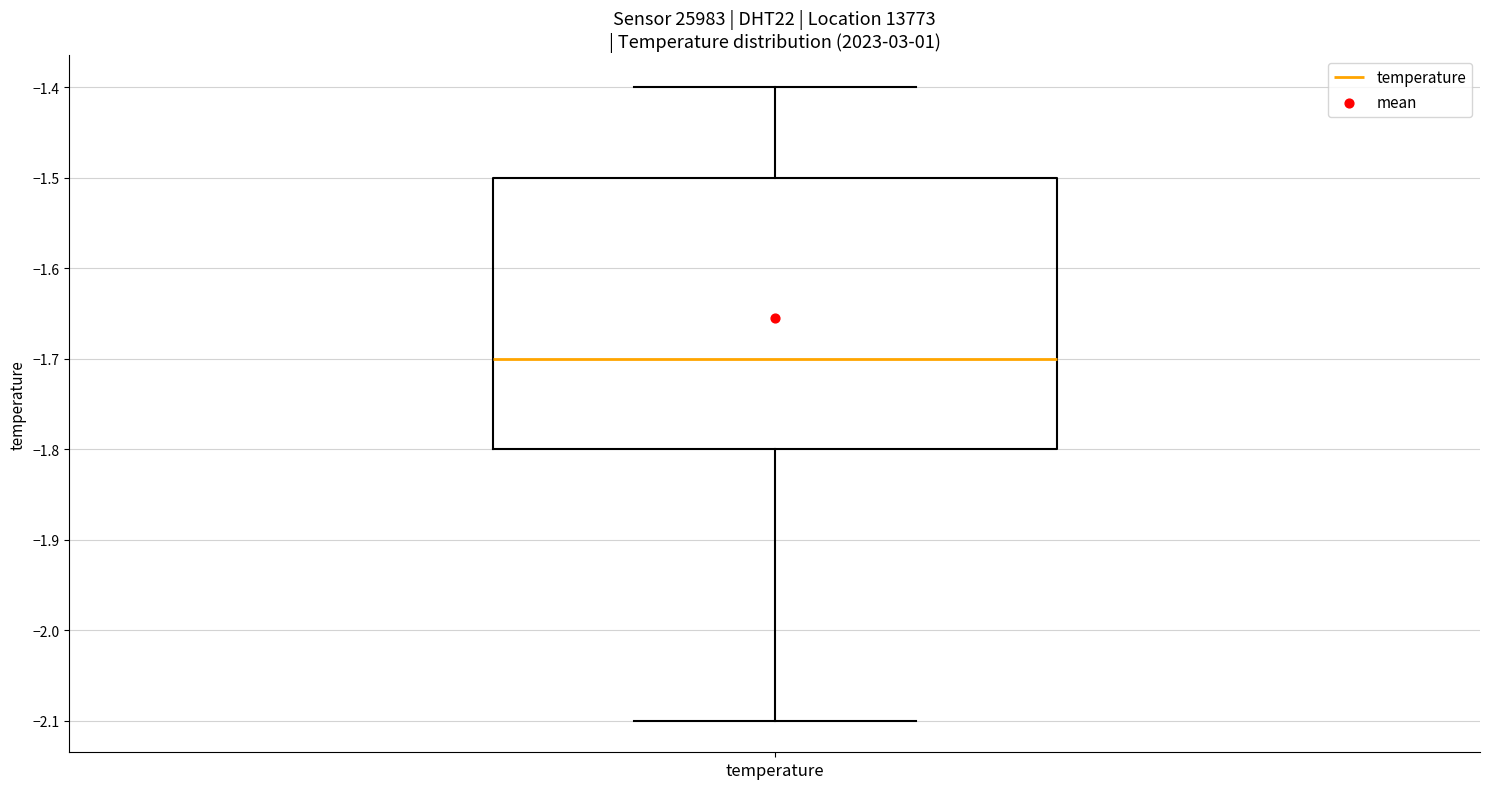

Read this box plot against the y-axis: the position of the median line, the range covered by the box, and the ends of both whiskers. The values are not printed on the chart, so give them approximately, as read against the axis.

median -1.7, box -1.8 to -1.5, whiskers -2.1 to -1.4